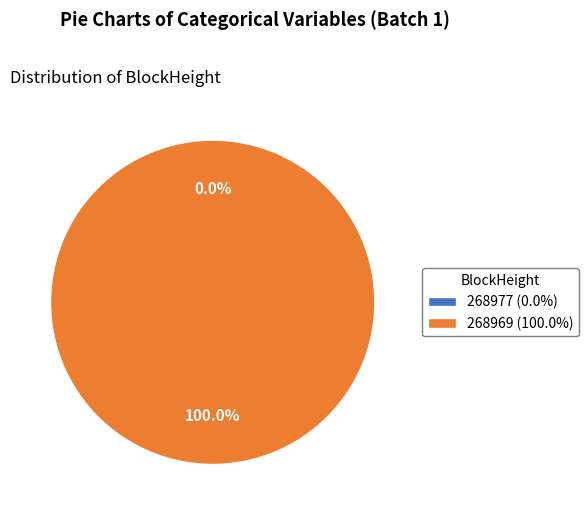

Is 268969 the majority of the pie?

Yes